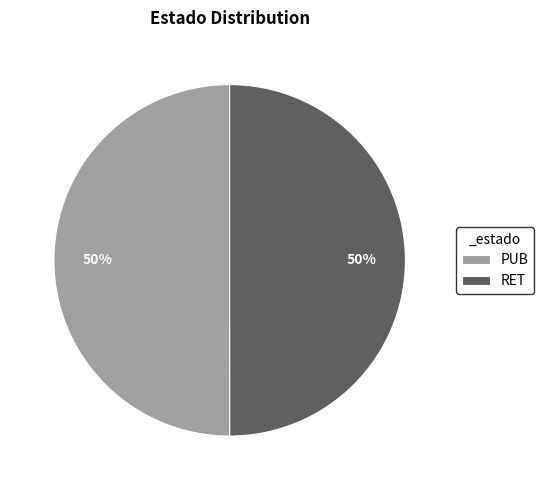

The PUB slice represents 44% of the pie. True or false?

False